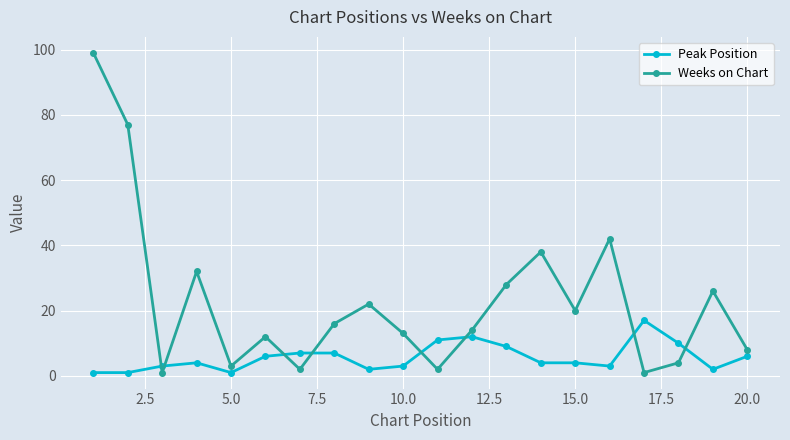

Which series has the widest spread of values?

Weeks on Chart